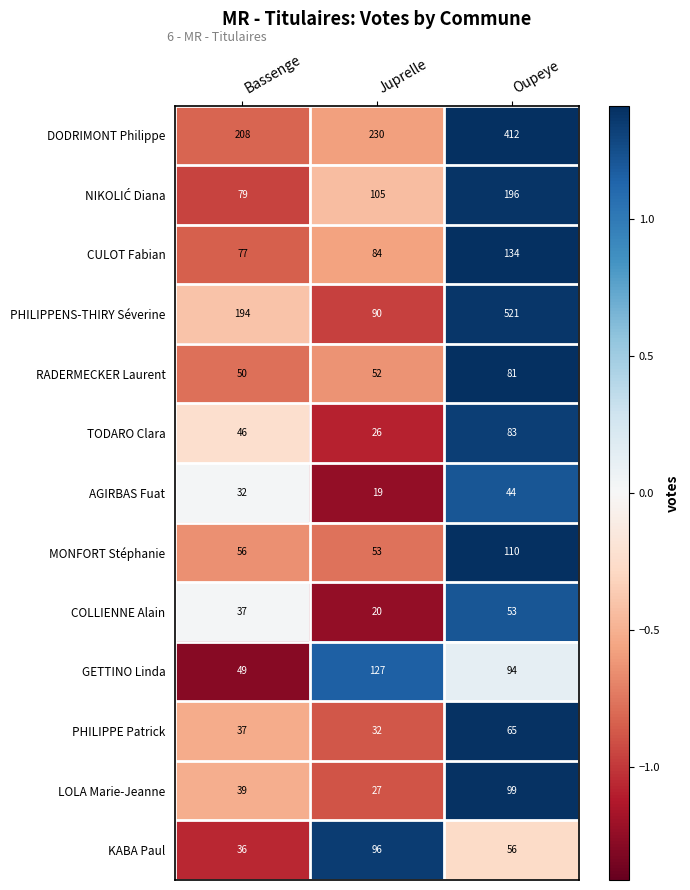

Which series changed the most between Bassenge and Juprelle?

PHILIPPENS-THIRY Séverine